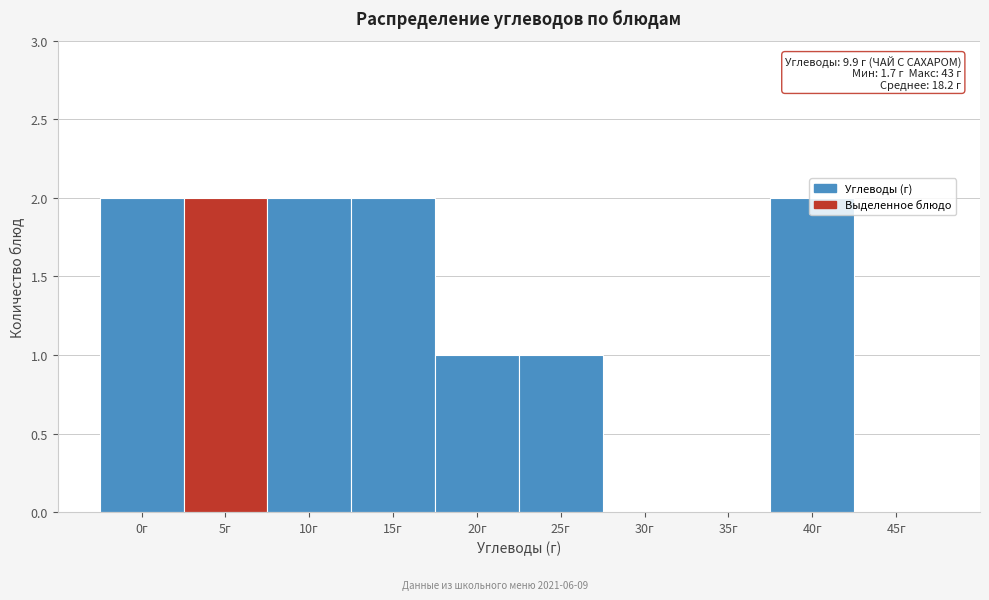

What is the sum of all values?

12